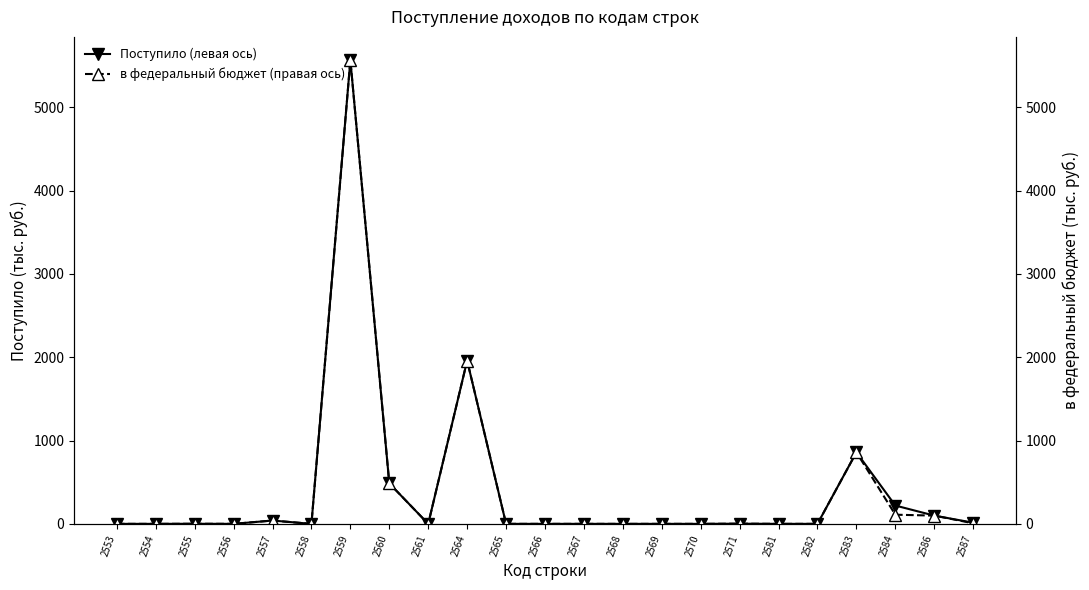

At which label does Поступило (левая ось) reach its peak?

2559